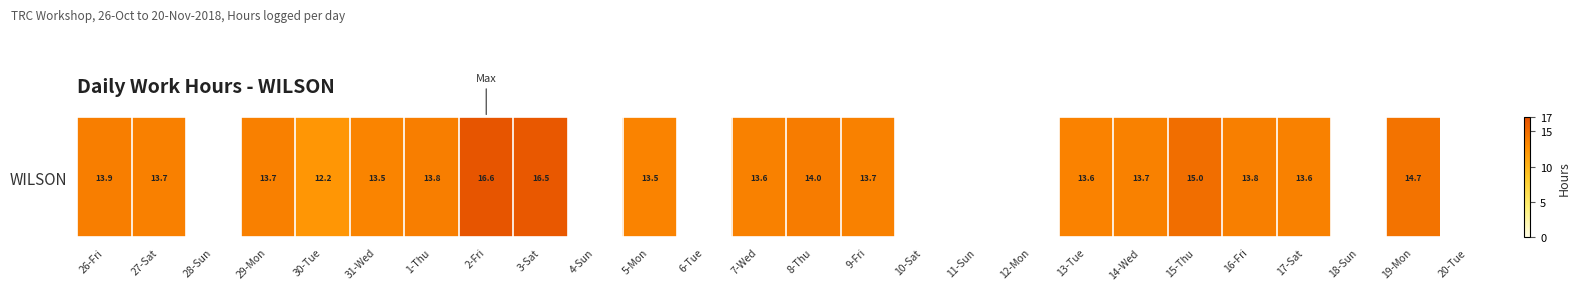

Where is the data nearest to the value 14?

8-Thu